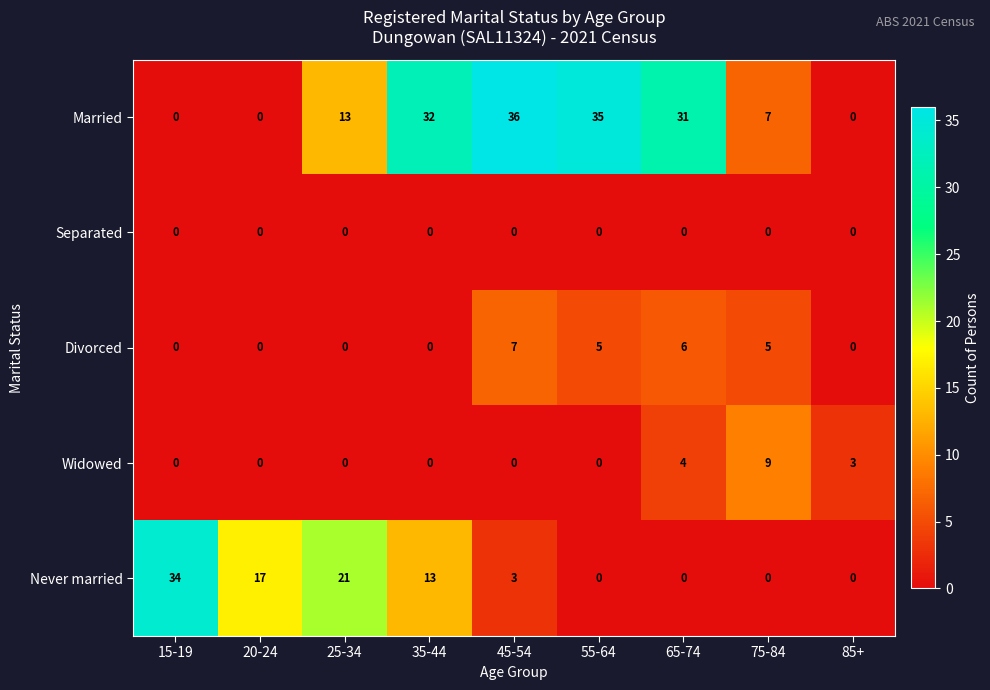

Rank the series by their maximum value, from lowest to highest.

Separated, Divorced, Widowed, Never married, Married